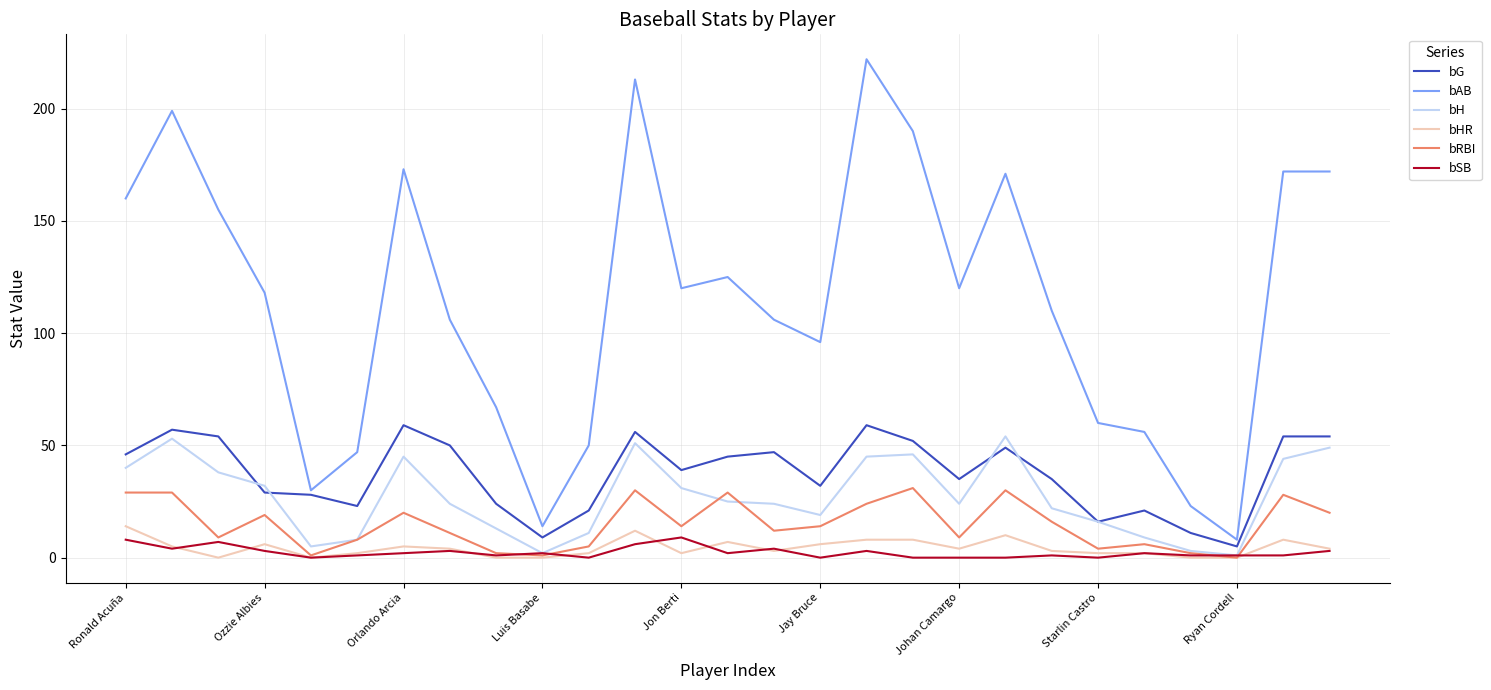

Which series has the widest spread of values?

bAB